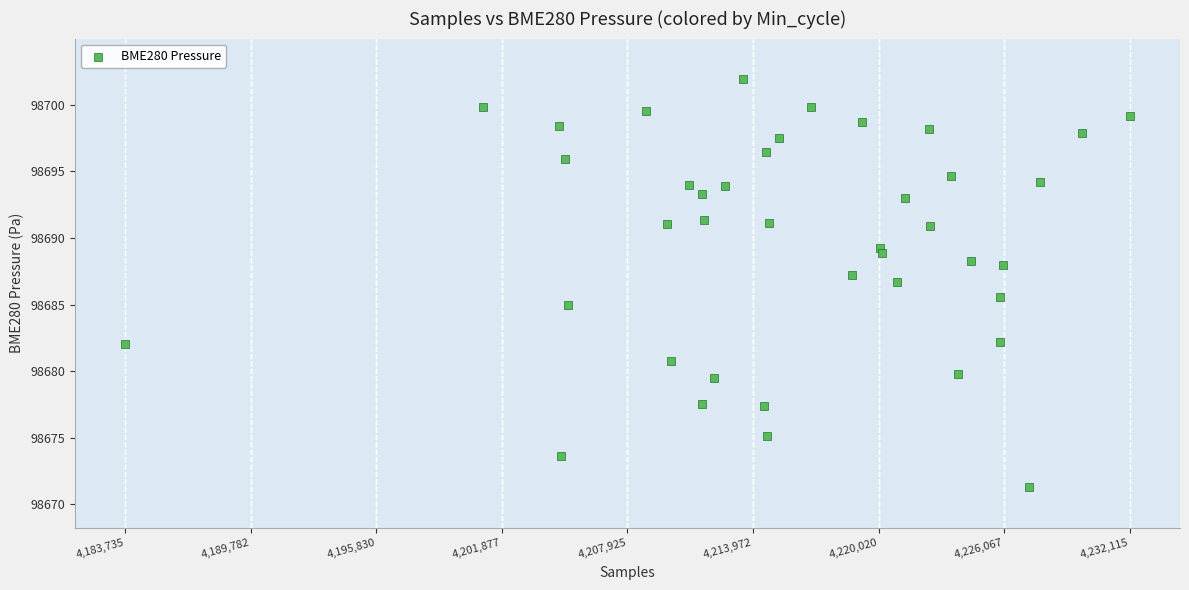

What is the range of X values (max minus min)?

48380.0